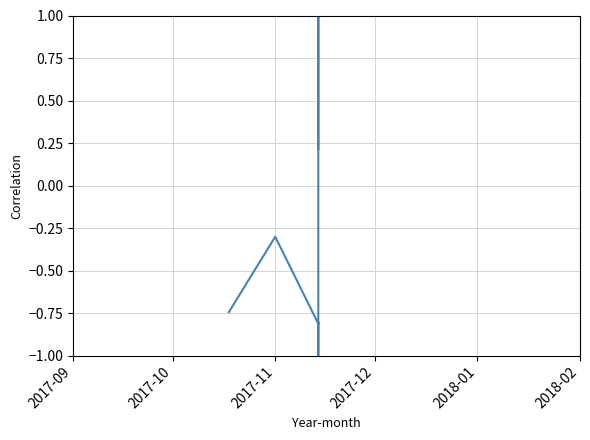

What is the difference between the maximum and minimum values?

2.0